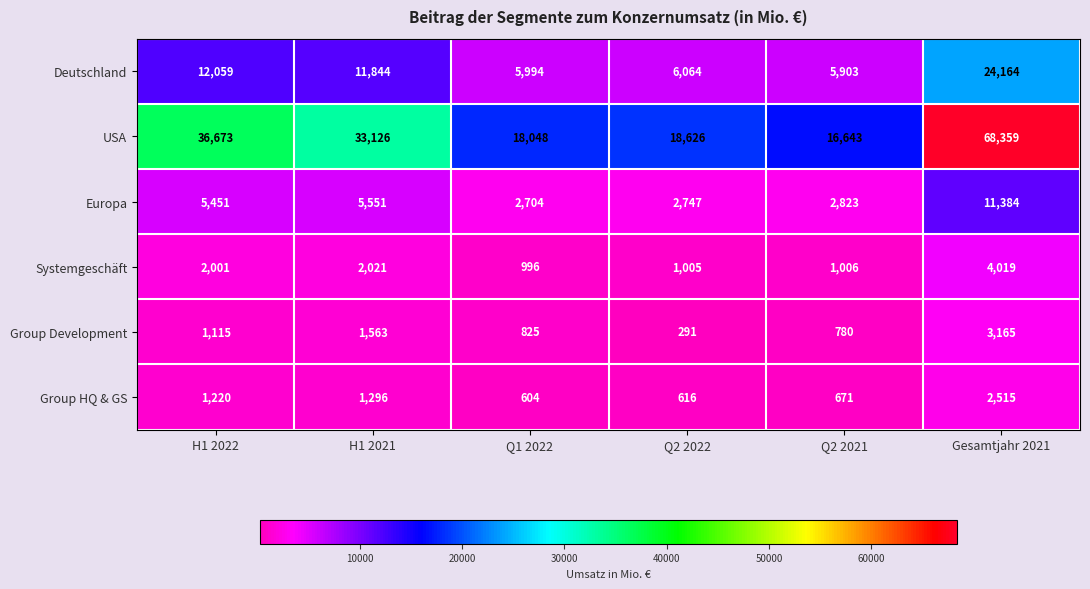

At which category is the sum across all series the highest?

Gesamtjahr 2021